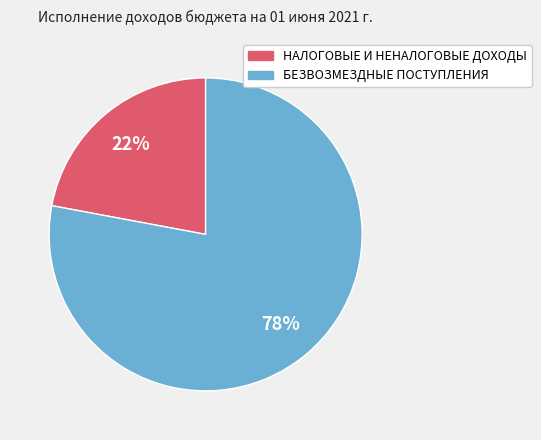

Count the number of slices in the pie.

2